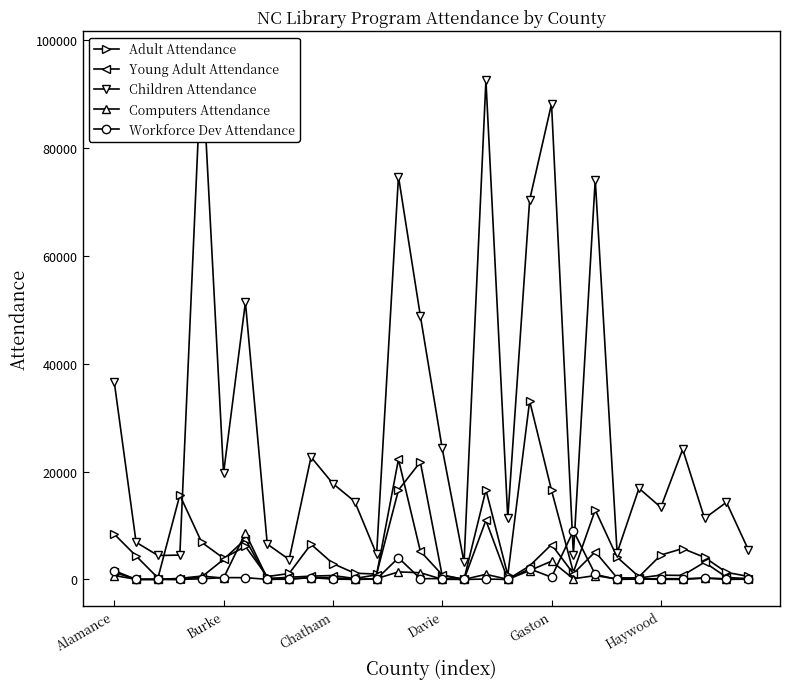

What is the difference between the maximum and second lowest values in the Children Attendance series?

93047